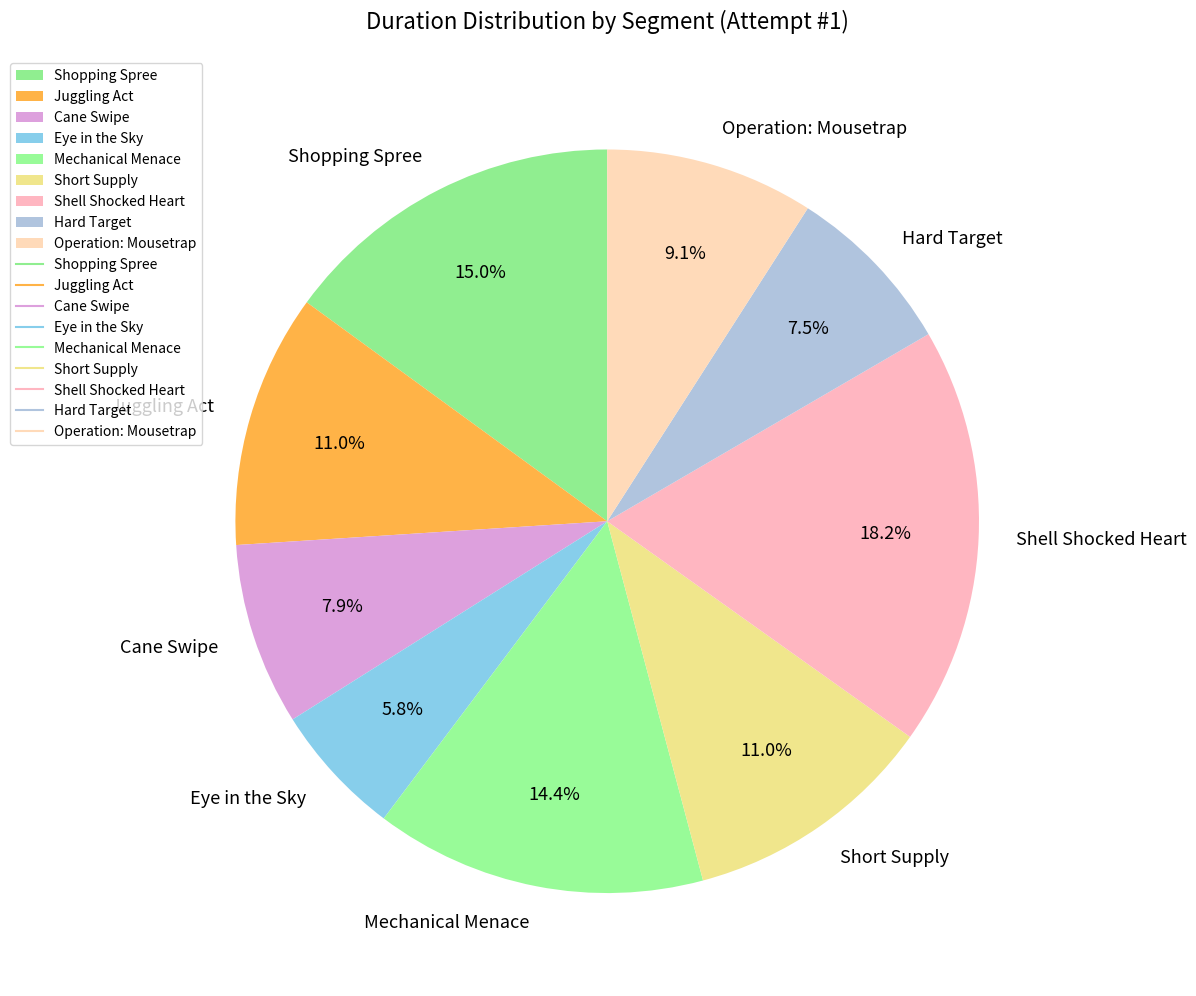

To the nearest percent, what is the difference between the largest and smallest slice percentages?

12%